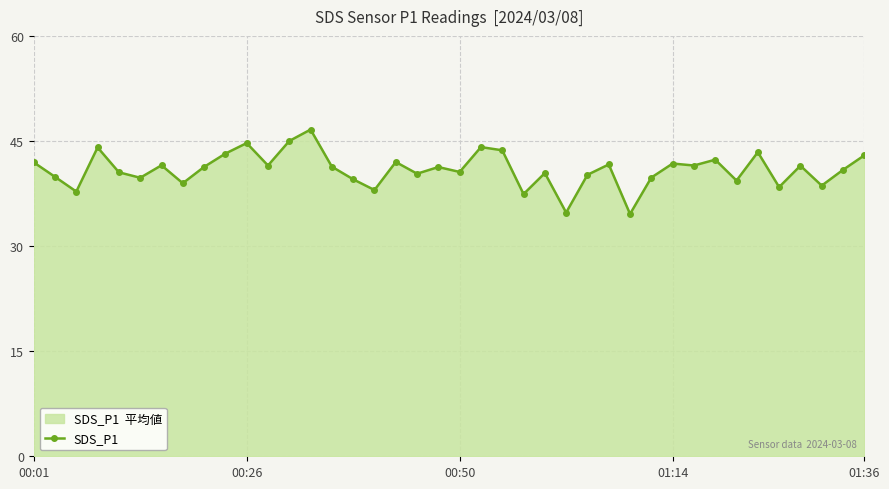

What is the average value?

40.9